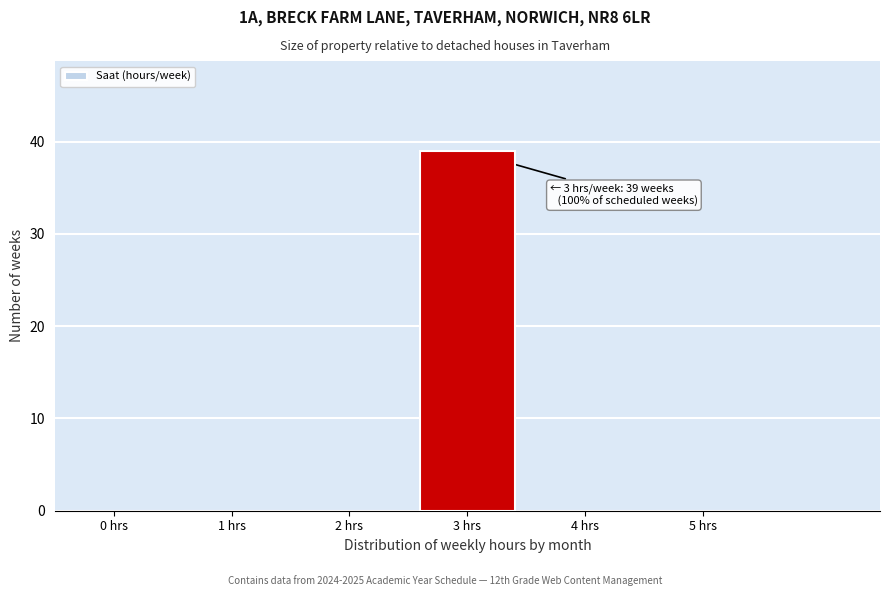

Reading right to left, extract all data points from this chart.

5 hrs=0	4 hrs=0	3 hrs=39	2 hrs=0	1 hrs=0	0 hrs=0